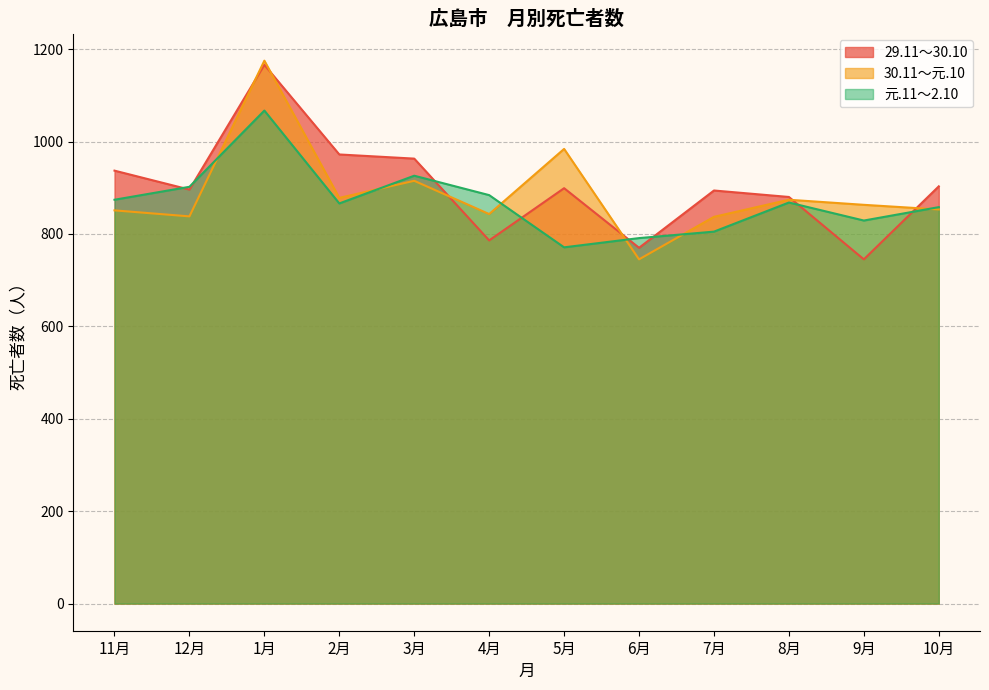

What is the label of the 12th point from the left?

10月